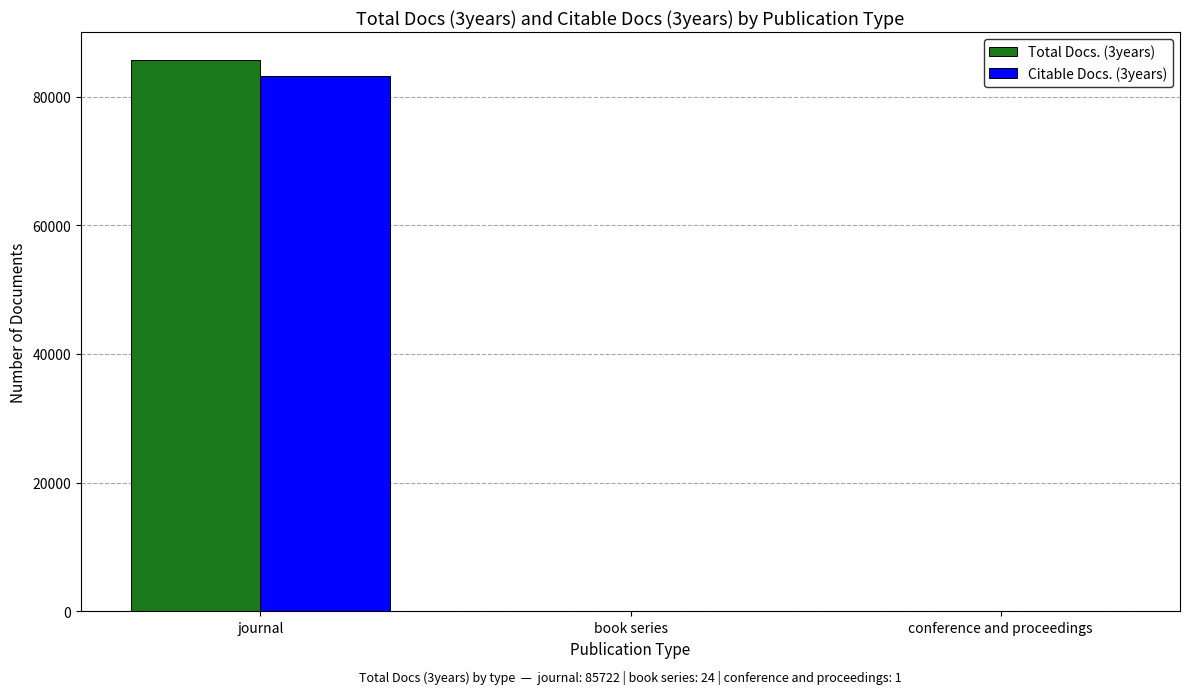

How many categories are shown in the chart?

3